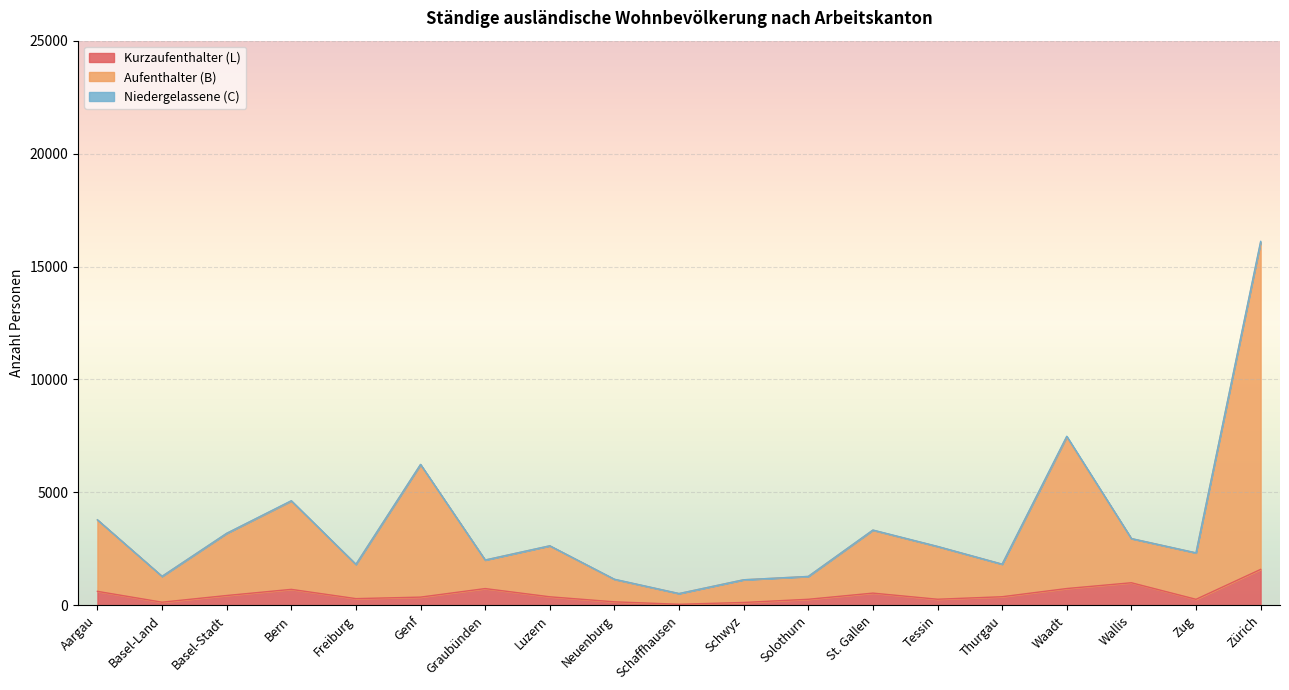

Reading right to left, list all the values displayed in this chart.

Kurzaufenthalter (L): 1590	266	999	743	380	269	540	267	126	46	154	377	741	363	296	706	434	138	618
Aufenthalter (B): 16112	2323	2955	7486	1822	2608	3333	1279	1131	521	1155	2636	2005	6240	1815	4632	3189	1283	3785